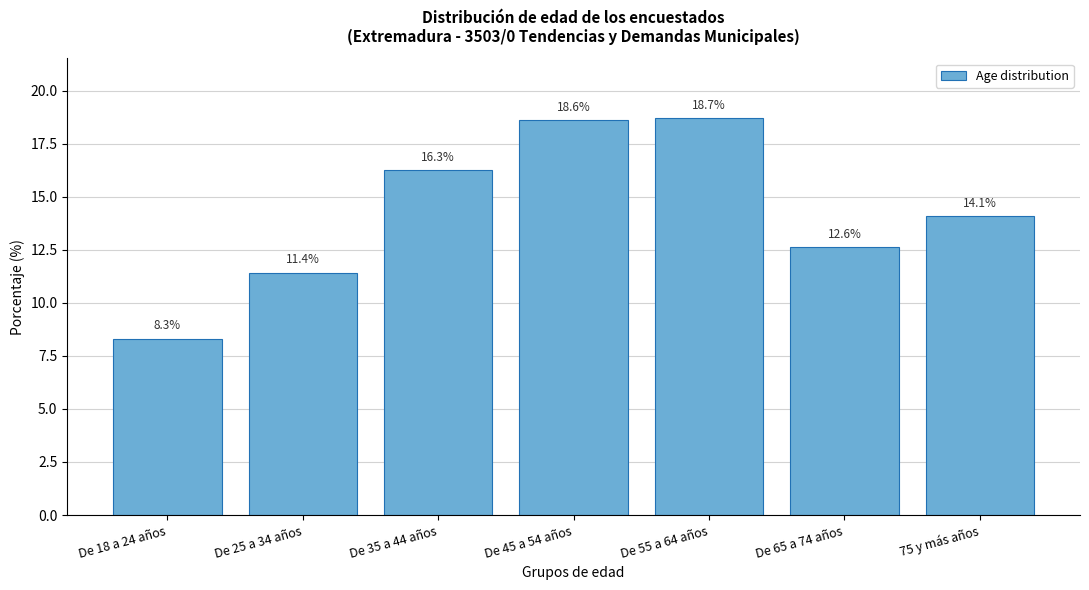

Reading left to right, extract all data points from this chart.

8.3	11.4	16.3	18.6	18.7	12.6	14.1